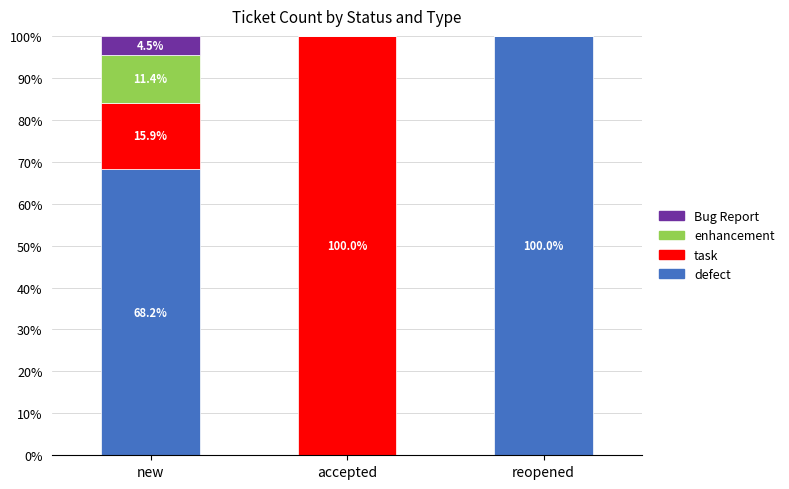

What is the total value across all series at new?

100.0